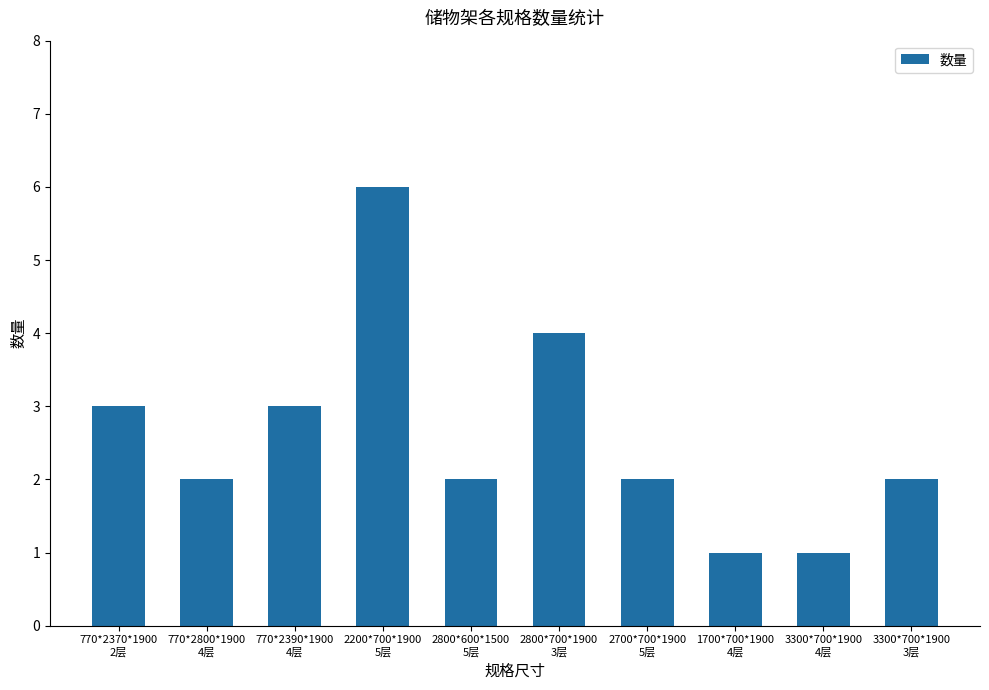

Reading left to right, list all the values displayed in this chart.

3	2	3	6	2	4	2	1	1	2